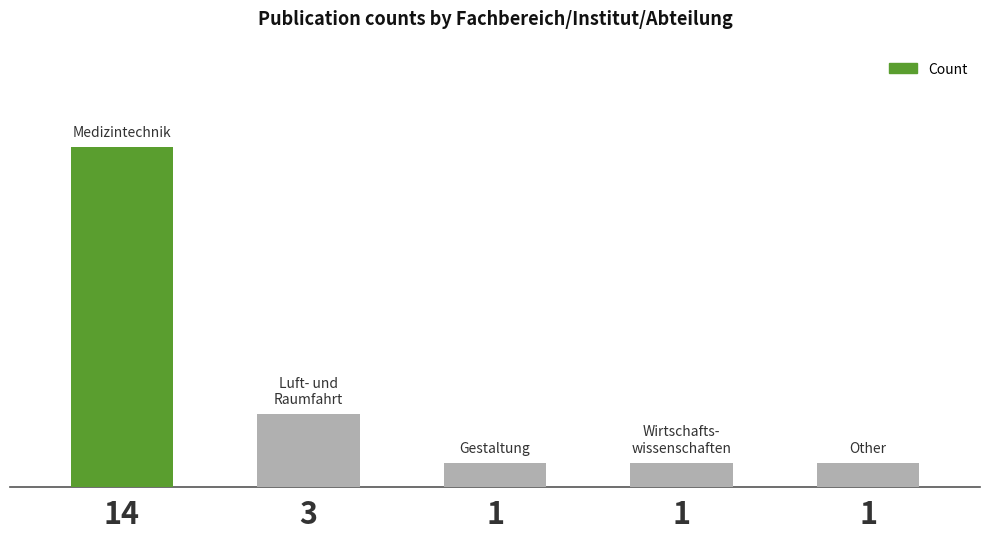

How many data points does each series have?

5